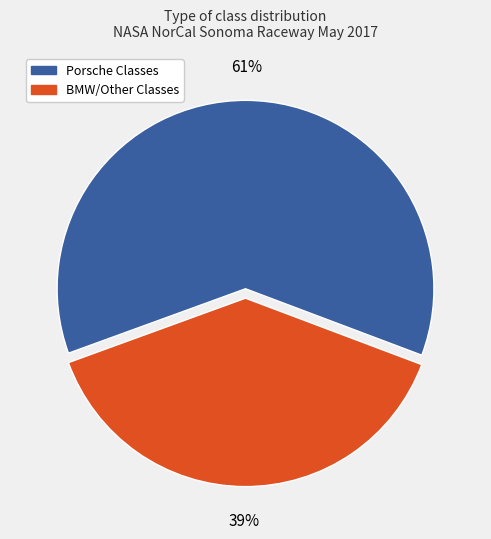

To the nearest percent, what is the average slice percentage?

50%